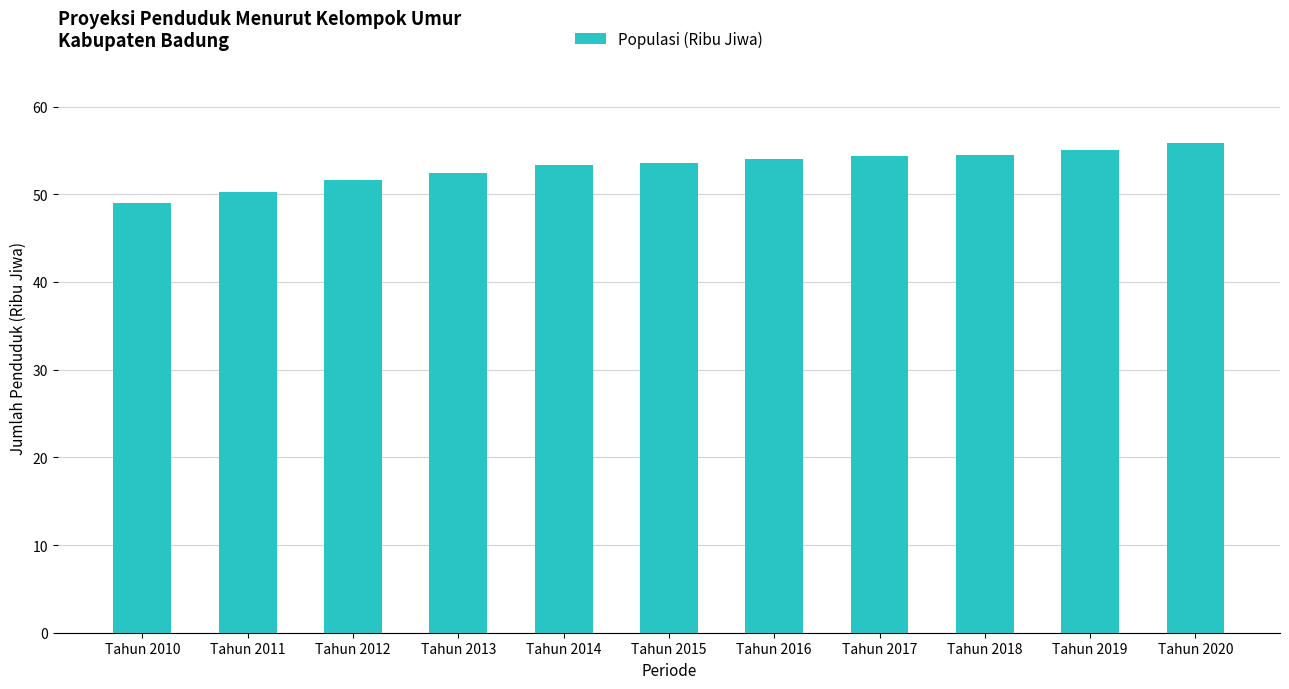

Approximately how many times larger is the value at Tahun 2014 compared to Tahun 2012?

1.0